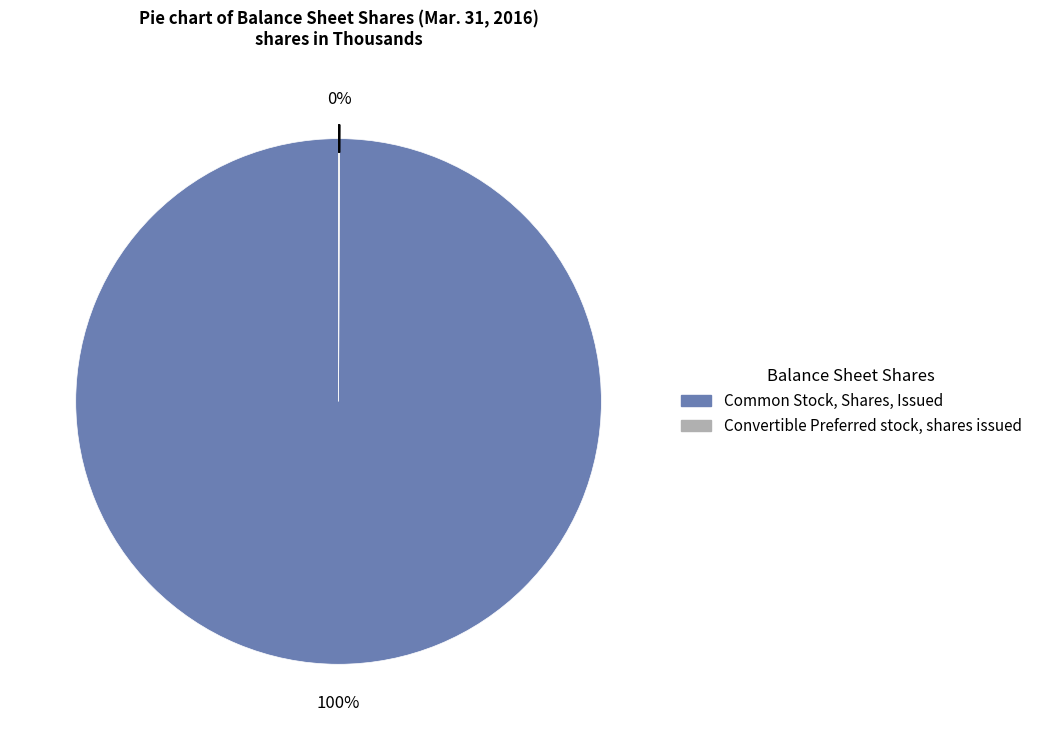

To the nearest percent, what is the difference between the largest and smallest slice percentages?

100%